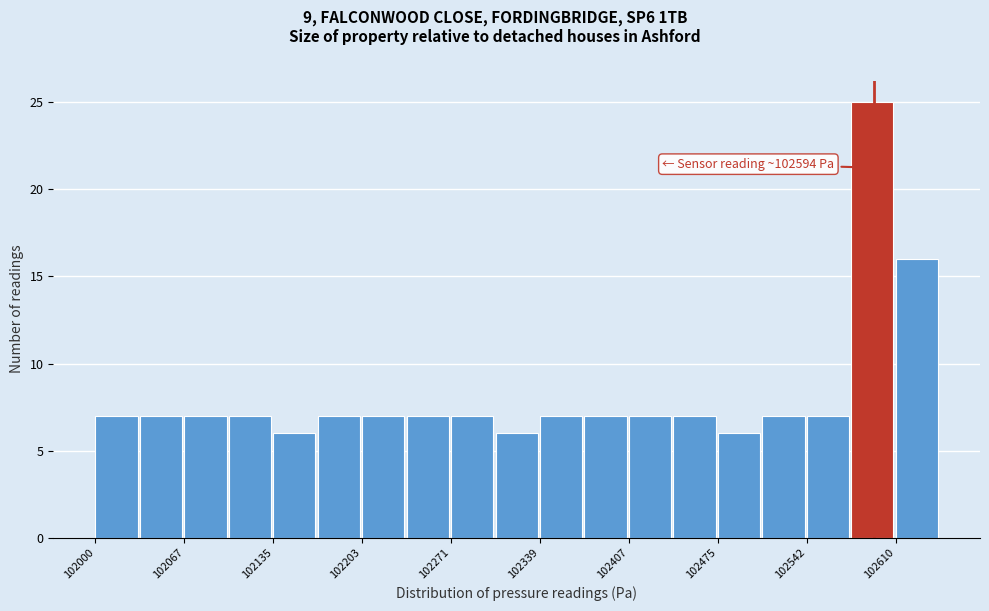

Around what value on the x-axis is the tallest bar? Give the approximate position of its centre, as read against the axis.

102590